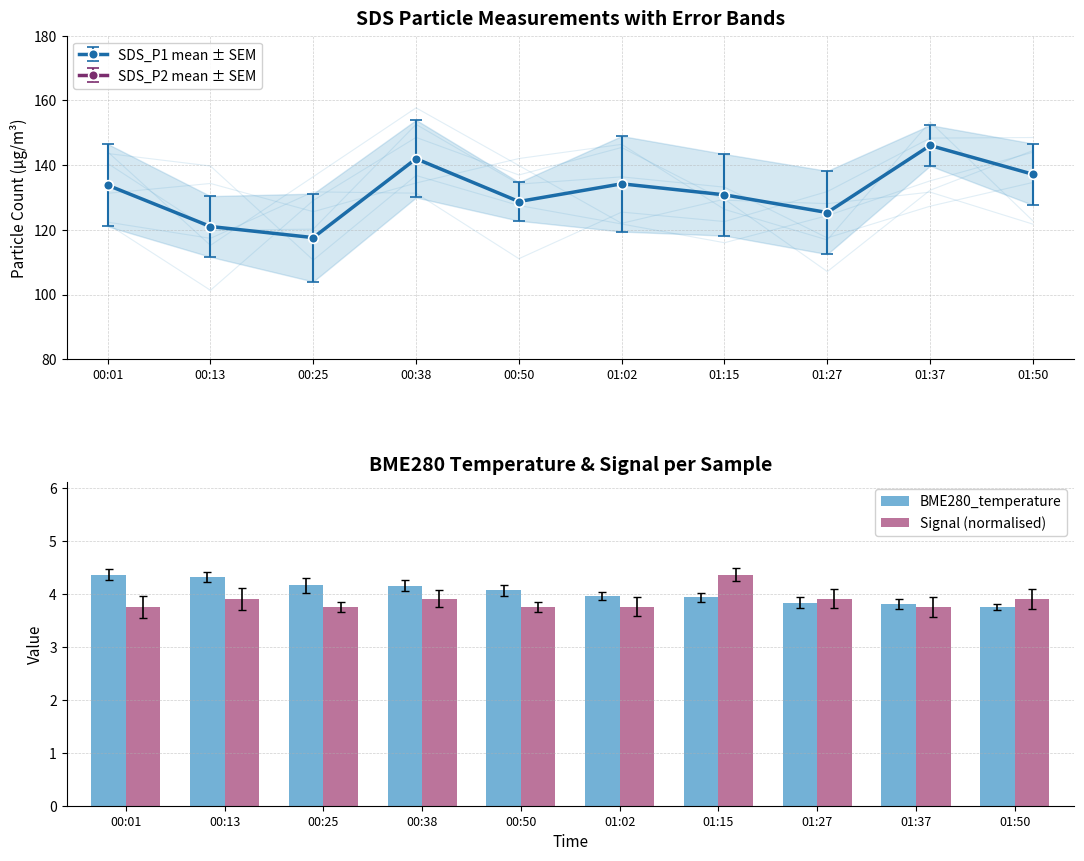

List the series in order of their peak value, lowest first.

BME280_temperature, Signal (normalised)